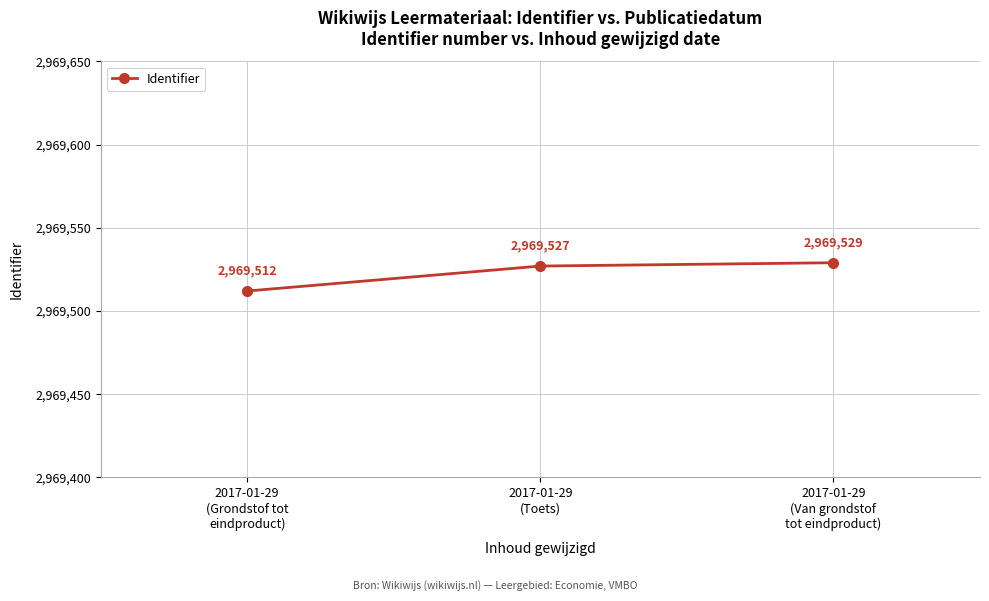

Where is the data nearest to the value 2969520?

2017-01-29
(Toets)